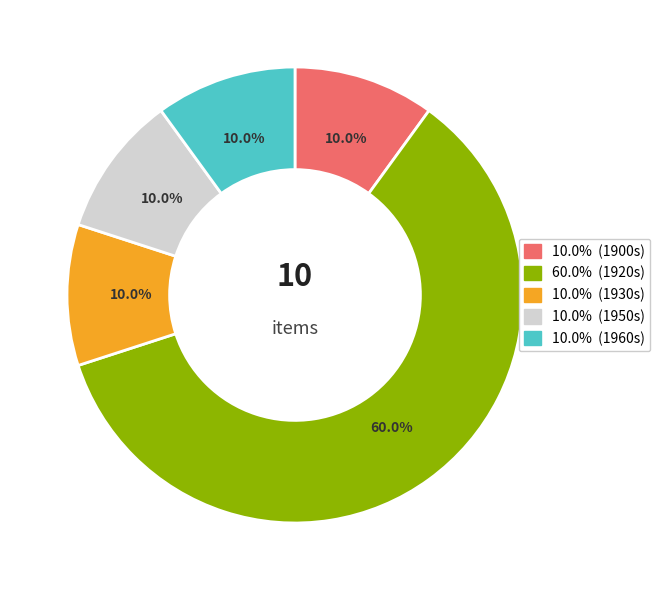

Is there a majority slice in this chart?

Yes